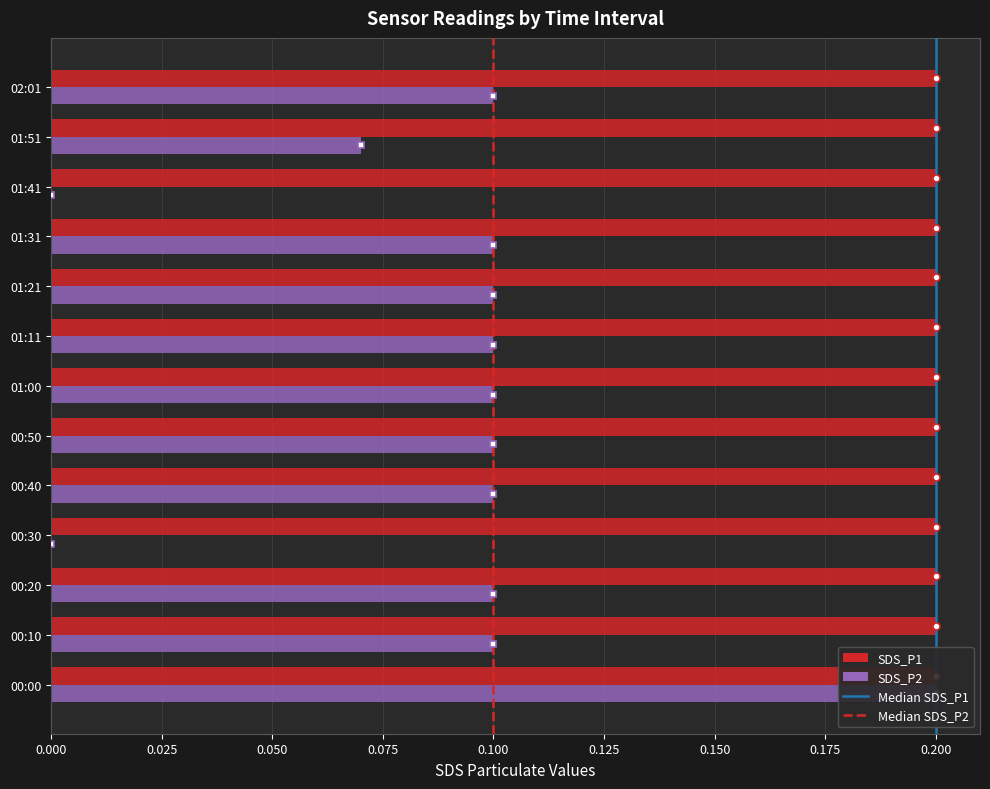

Are the bars horizontal?

Yes